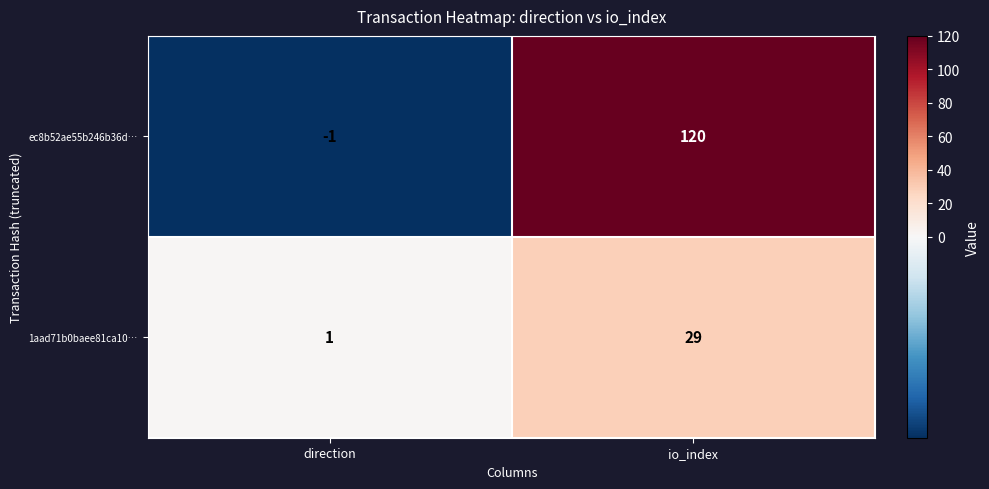

Which series changed the most between direction and io_index?

ec8b52ae55b246b36d…